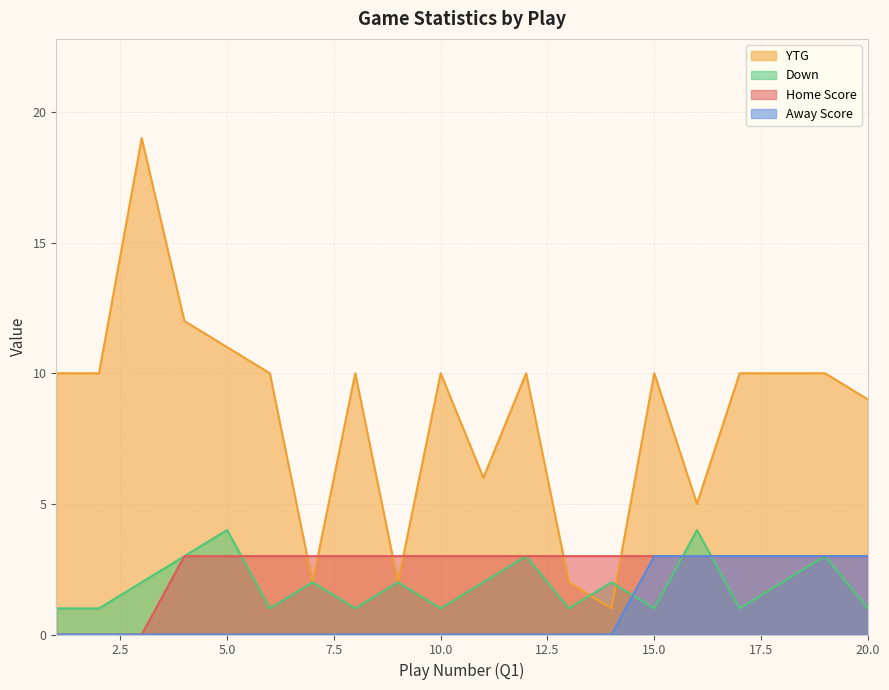

How many values in the YTG series are below 10?

7